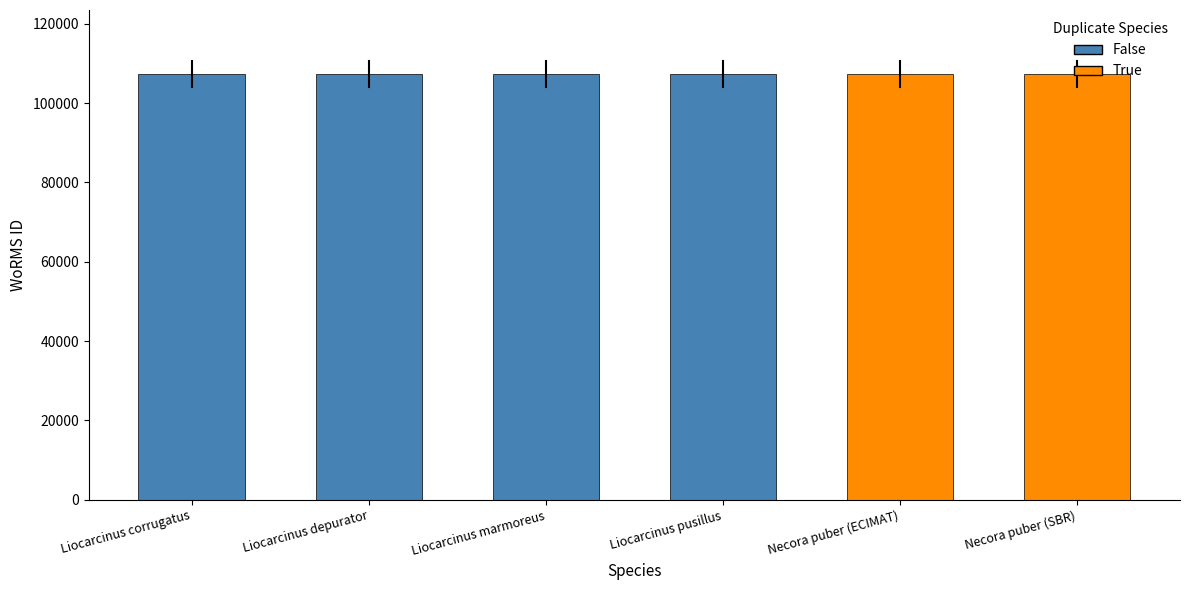

The value at Liocarcinus depurator is 172218. True or false?

False